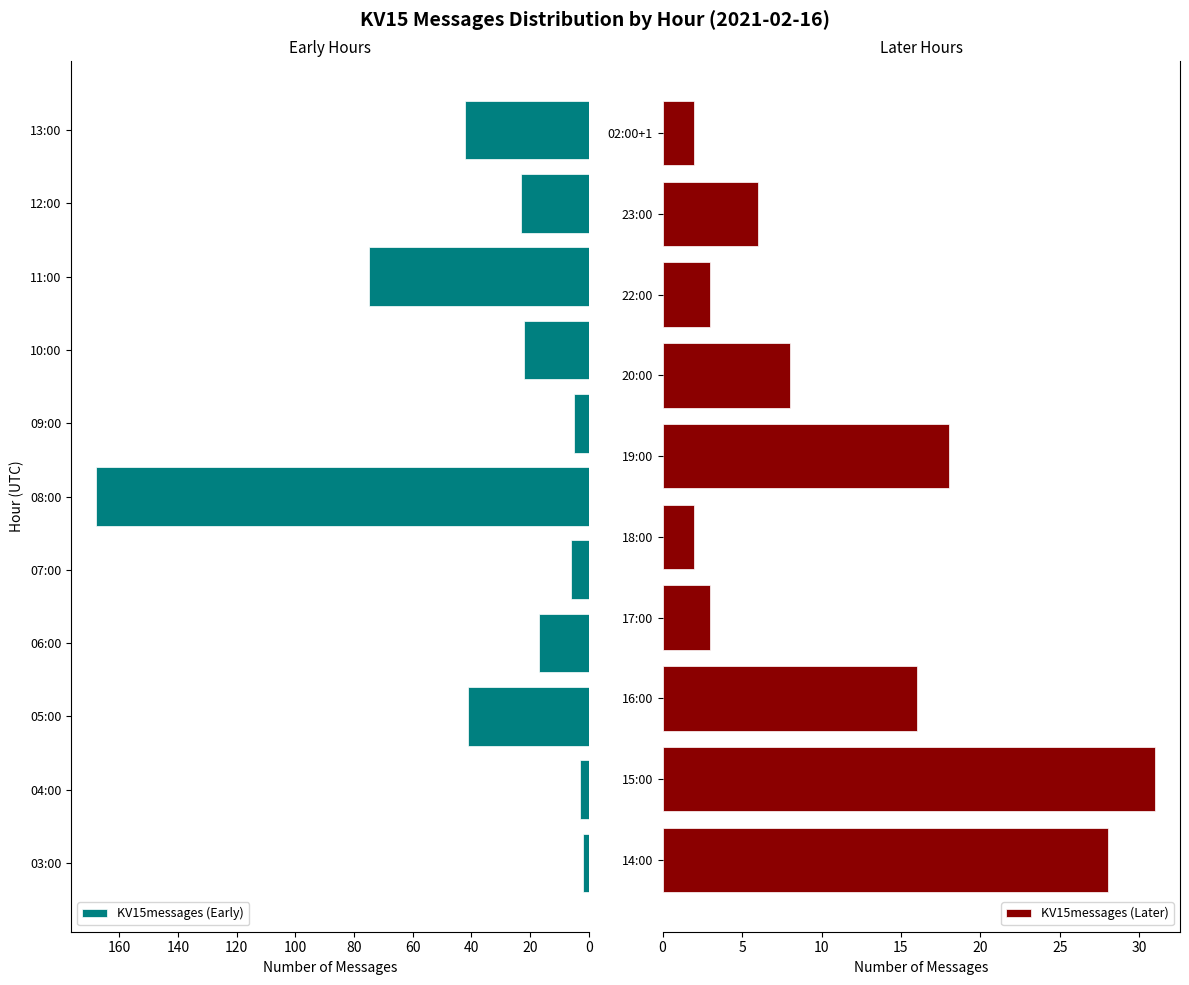

What is the ratio of the value at 18:00 to the value at 16:00?

0.1